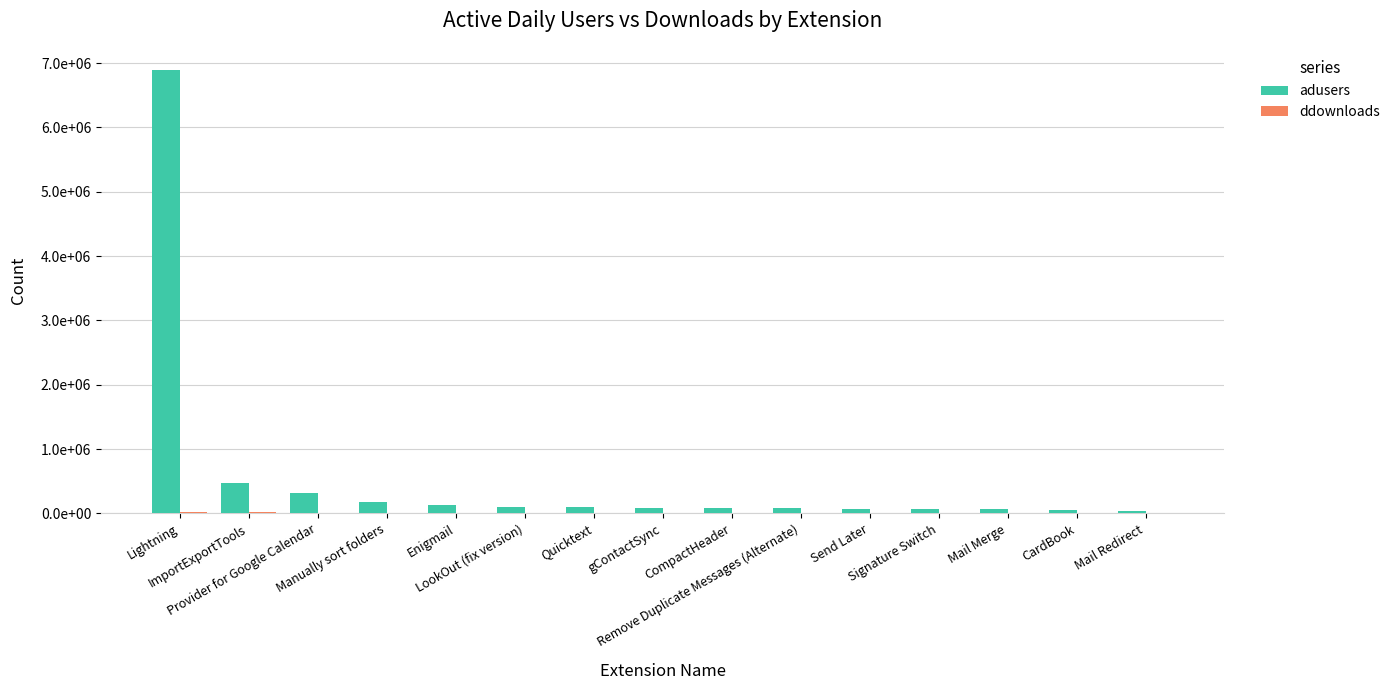

At how many categories does at least one series exceed 1147138?

1